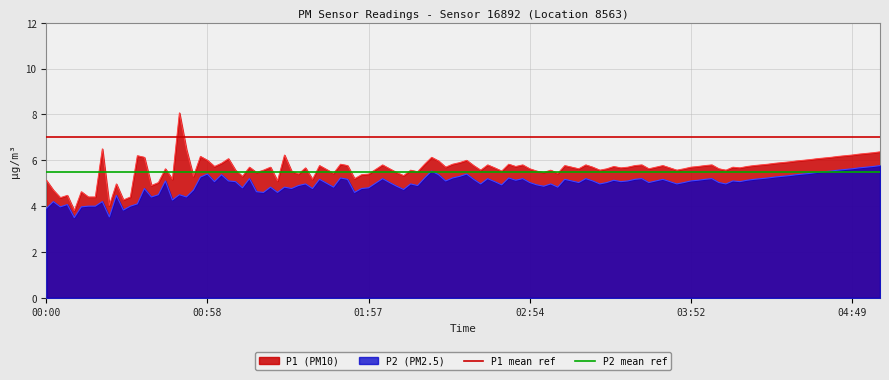

True or false: P1 (PM10) and P2 (PM2.5) intersect in this chart.

False